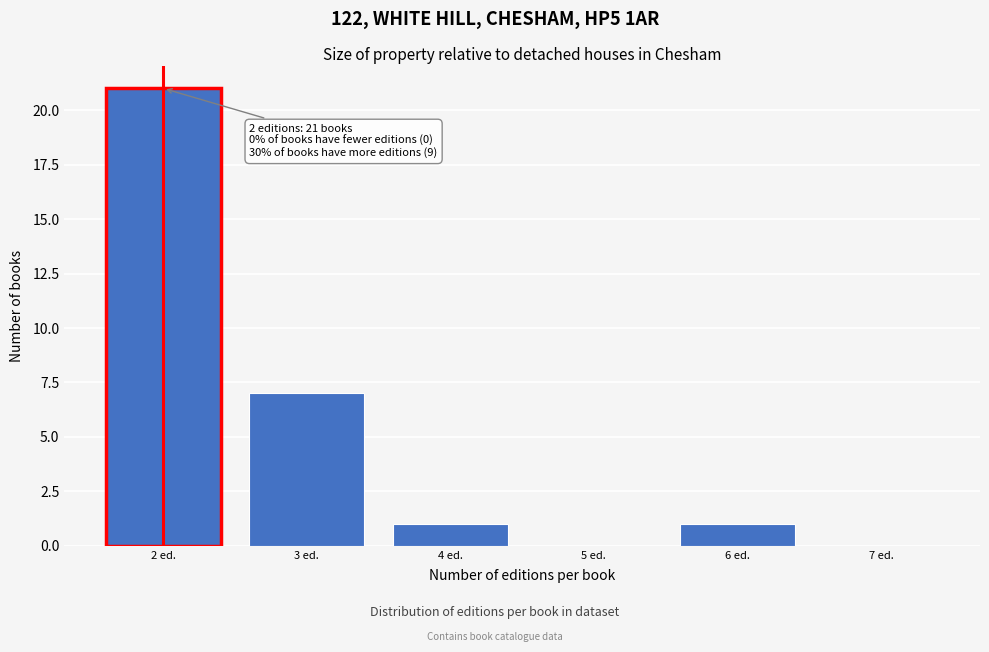

Over which range of the x-axis is the bar tallest?

1.5 to 2.5